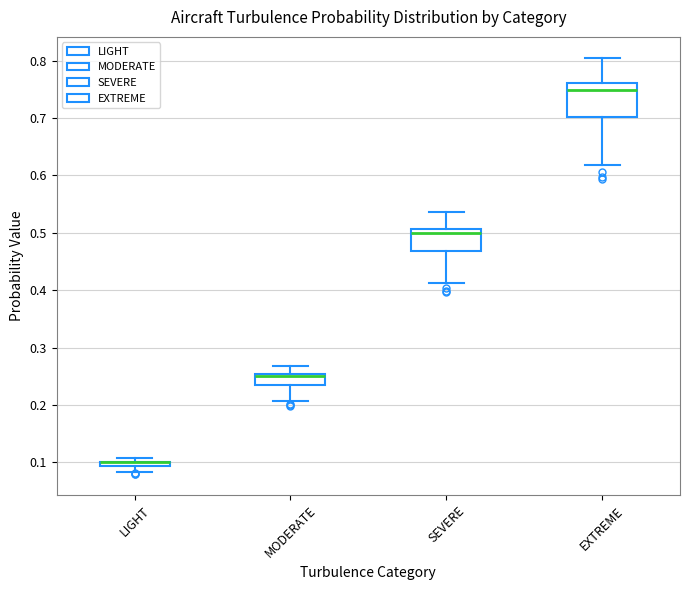

Where is the lower edge of the box for EXTREME on the y-axis? The values are not printed on the chart, so give them approximately, as read against the axis.

0.70